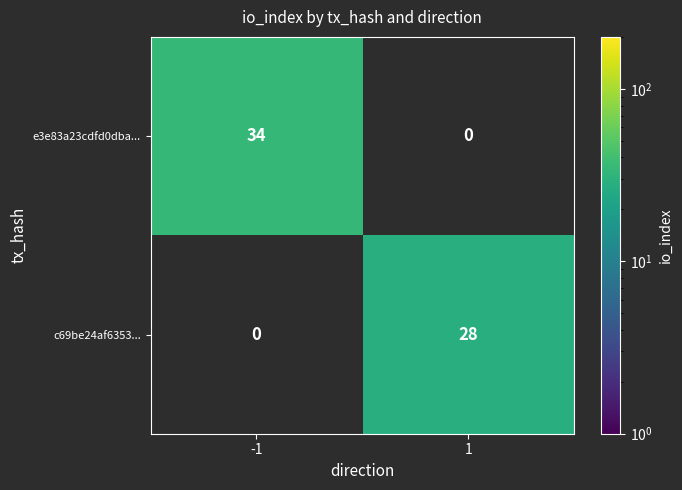

What is the greatest value displayed?

34.0